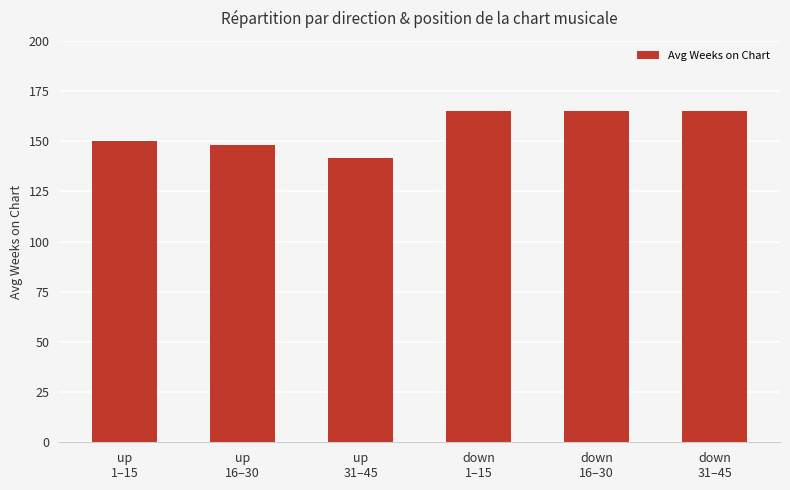

At which label does the data first exceed 165?

down
1–15